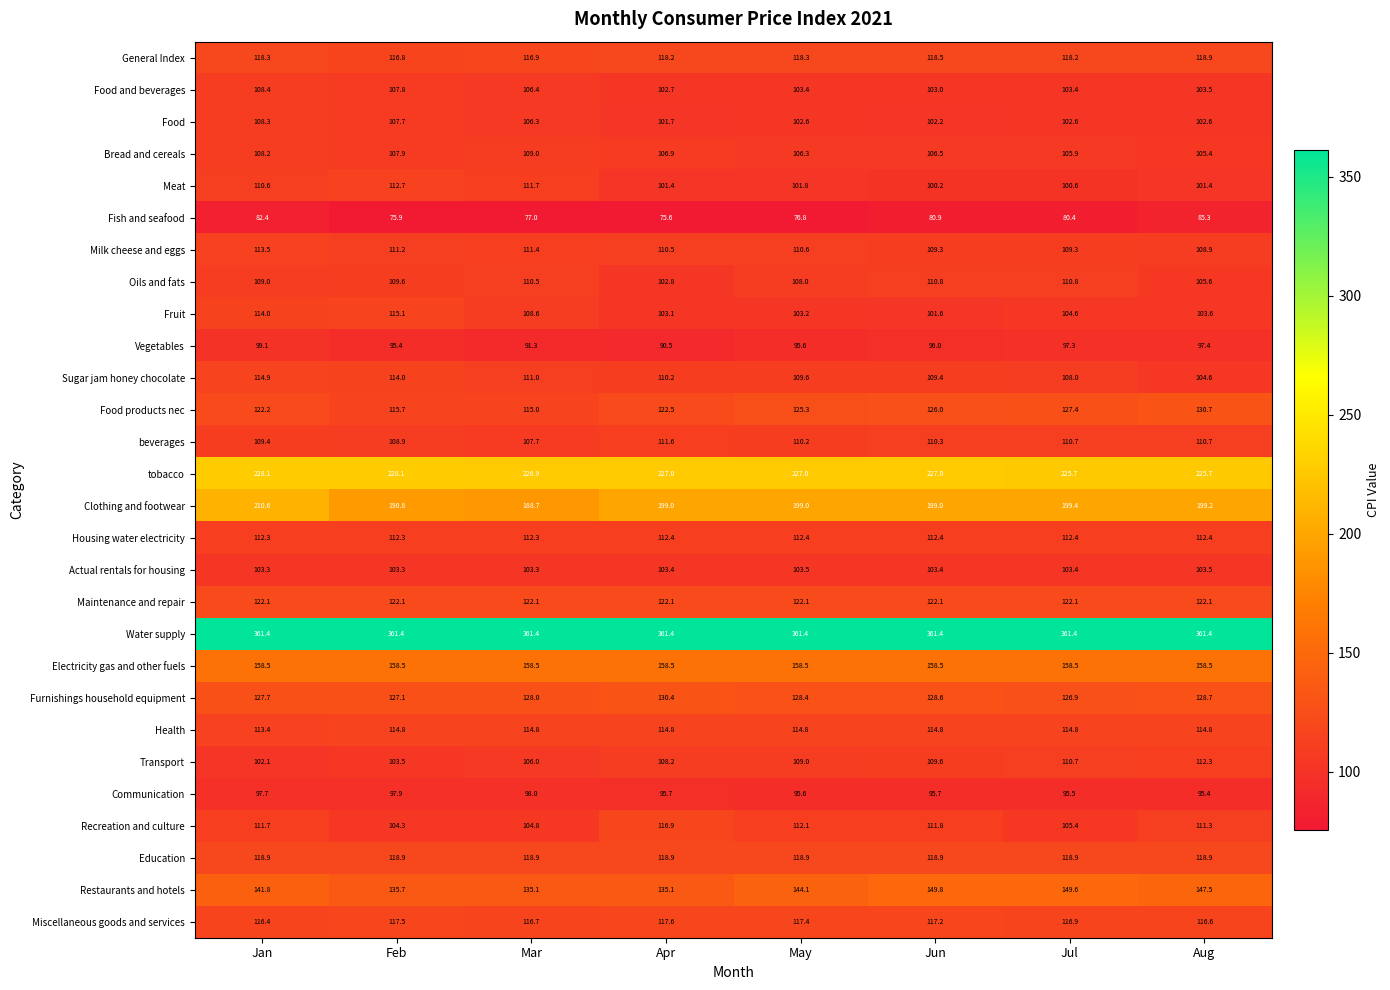

What value does the Maintenance and repair series have at Aug?

122.1